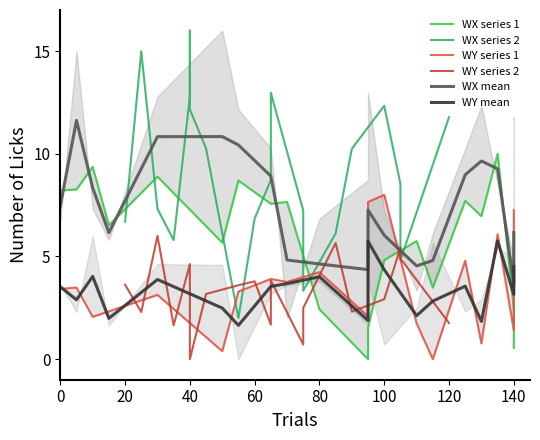

Reading right to left, list all the values displayed in this chart.

WX series 1: 0.5	2.5	10.0	7.0	7.7	3.5	5.8	4.8	1.6	0.0	2.4	7.7	7.6	8.7	5.7	8.9	6.5	9.4	8.3	8.2
WX series 2: 11.8	4.8	8.5	12.3	10.2	6.1	3.3	7.2	13.0	8.7	6.8	2.0	10.3	12.2	16.0	12.8	5.8	7.3	15.0	6.7
WY series 1: 7.3	1.4	6.1	0.8	4.8	0.0	1.7	8.0	7.7	2.1	4.2	3.8	3.9	3.3	0.4	3.1	2.3	2.1	3.5	3.4
WY series 2: 1.8	4.9	5.4	2.9	2.3	5.7	2.5	0.7	3.8	1.7	3.8	3.6	3.2	0.0	4.6	4.6	1.6	6.0	2.3	3.6
WX mean: 6.2	3.6	9.3	9.6	9.0	4.8	4.5	6.0	7.3	4.4	4.6	4.8	8.9	10.4	10.8	10.8	6.2	8.3	11.6	7.5
WY mean: 4.5	3.2	5.8	1.8	3.6	2.8	2.1	4.4	5.7	1.9	4.0	3.7	3.5	1.6	2.5	3.9	2.0	4.0	2.9	3.5